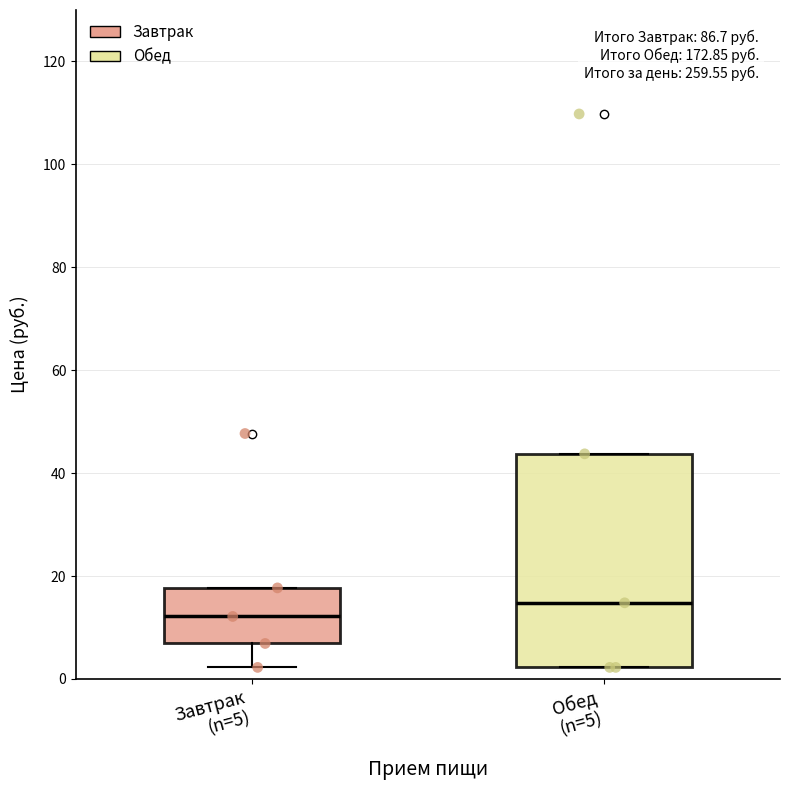

Reading left to right, transcribe this box plot: for each box, give where its median line is, the range the box spans, and where its two whiskers end, as read against the y-axis. The values are not printed on the chart, so give them approximately, as read against the axis.

Завтрак (n=5): median 12, box 6 to 18, whiskers 2 to 18
Обед (n=5): median 14, box 2 to 44, whiskers 2 to 44